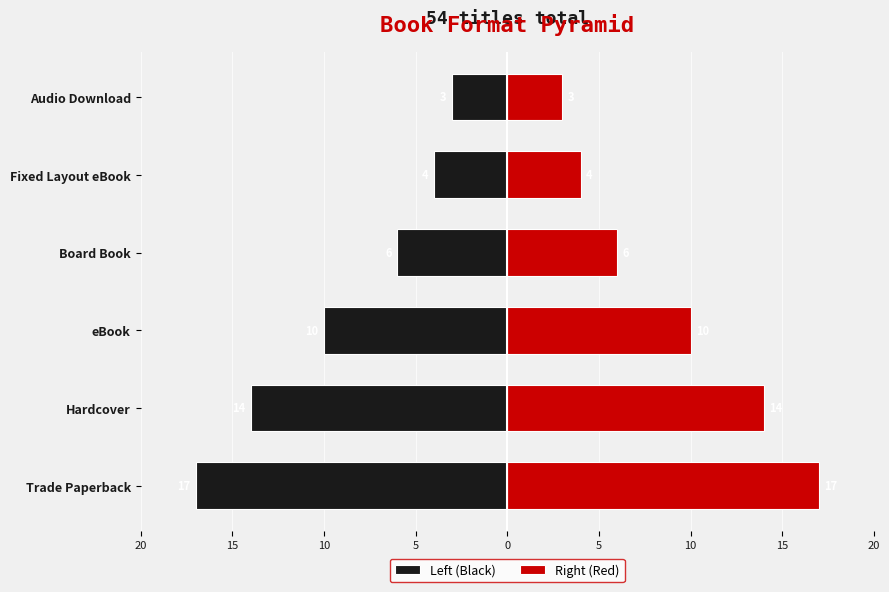

What is the highest value of the Right (Red) series?

17